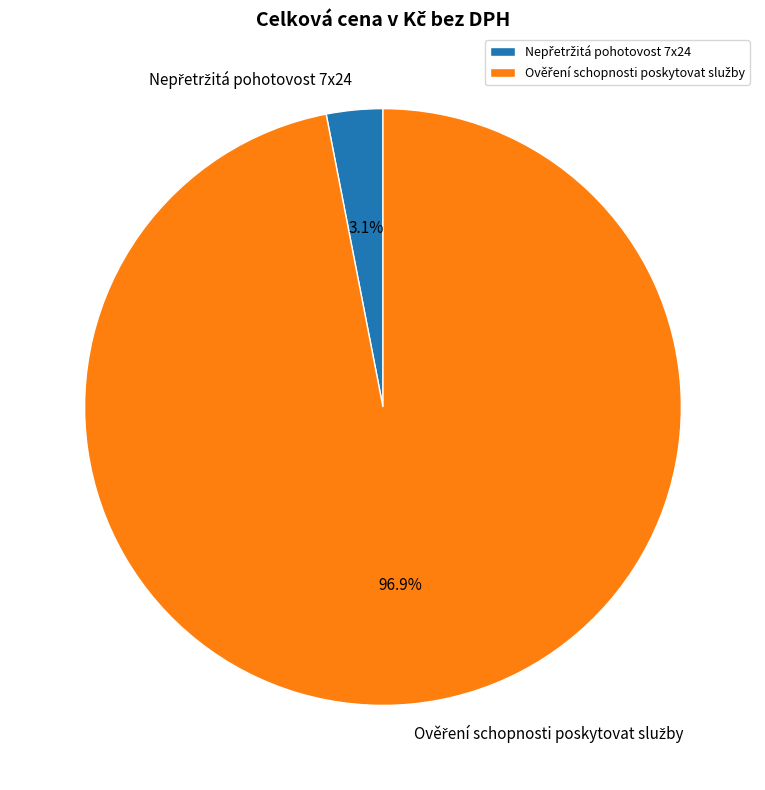

Is there a majority slice in this chart?

Yes